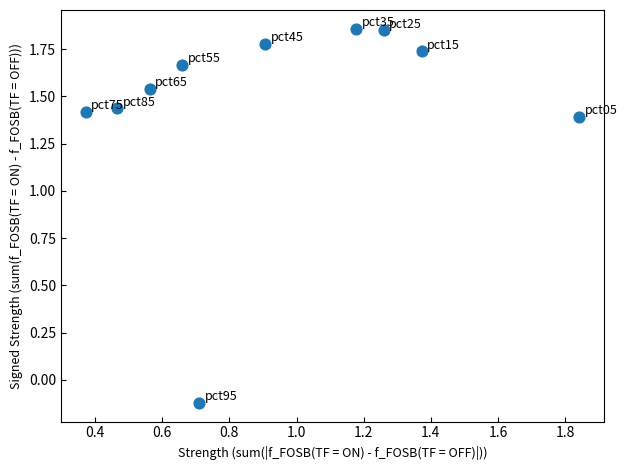

What is the average X value?

0.9